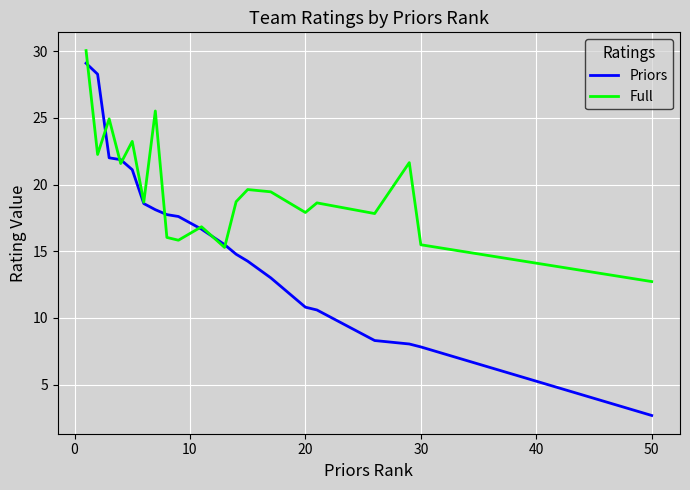

Which series has the largest total across all categories?

Full